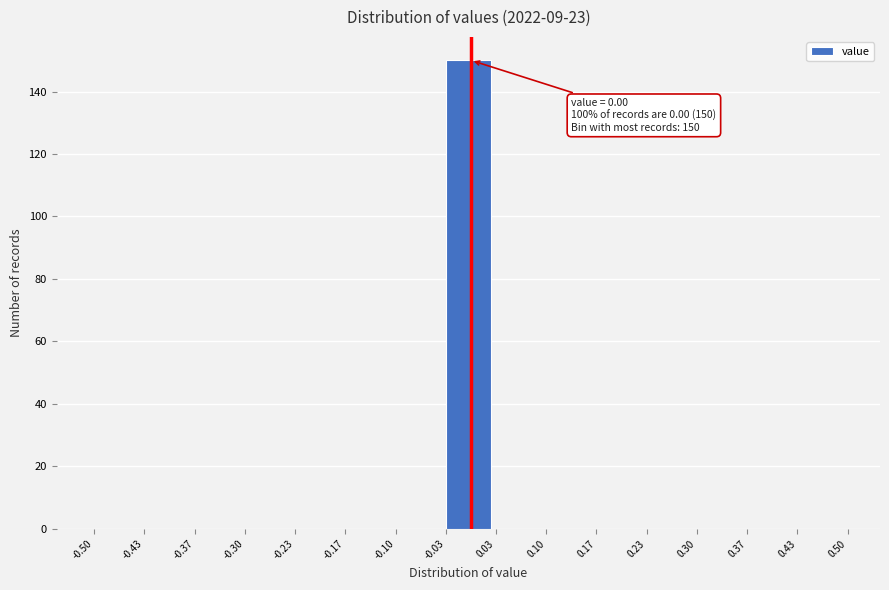

Over which range of the x-axis is the bar tallest?

-0.03 to 0.03